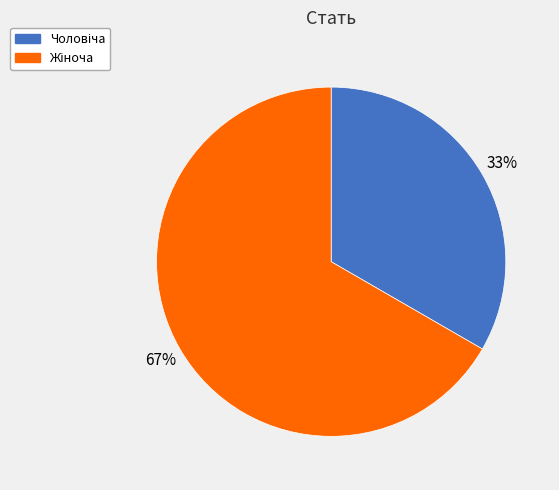

To the nearest percent, what is the average slice percentage?

50%